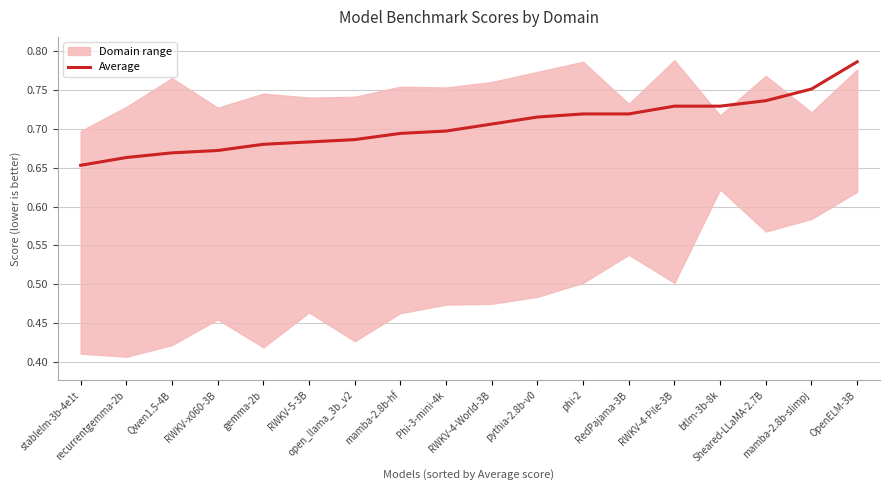

Reading left to right, transcribe all the data shown in this chart.

0.7	0.7	0.7	0.7	0.7	0.7	0.7	0.7	0.7	0.7	0.7	0.7	0.7	0.7	0.7	0.7	0.8	0.8